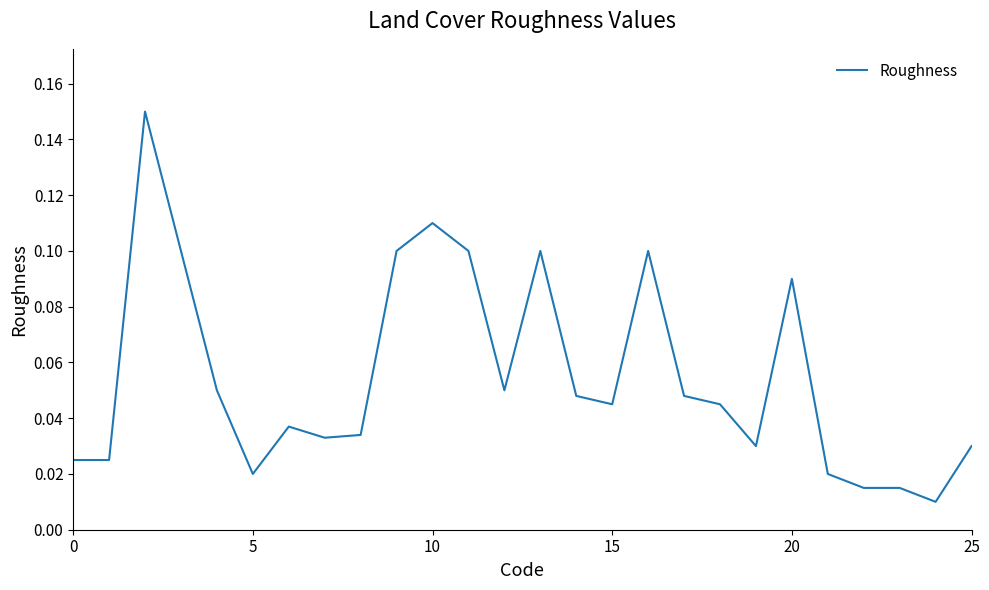

Reading left to right, extract all data points from this chart.

0.0	0.0	0.1	0.1	0.1	0.0	0.0	0.0	0.0	0.1	0.1	0.1	0.1	0.1	0.0	0.0	0.1	0.0	0.0	0.0	0.1	0.0	0.0	0.0	0.0	0.0